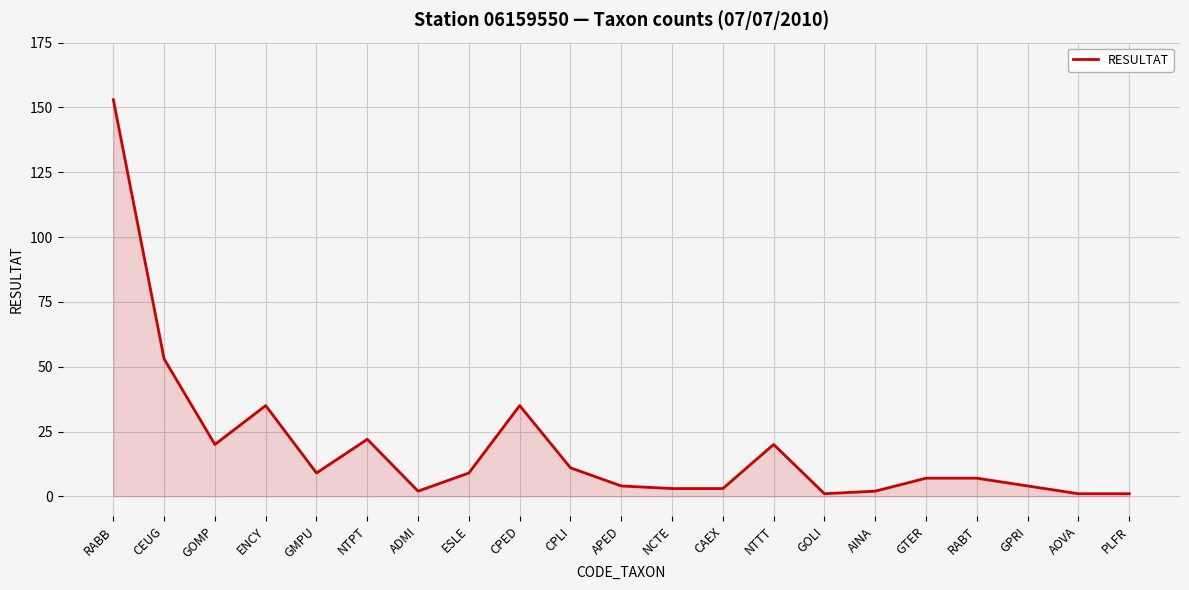

Between CAEX and NTPT, which is larger?

NTPT